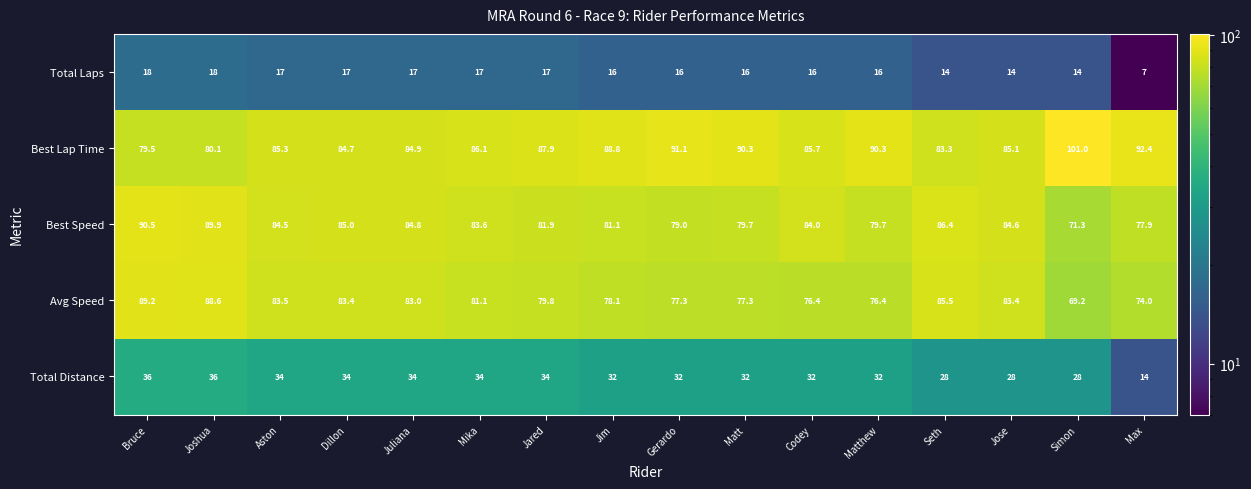

What is the average value of the Avg Speed series?

80.4